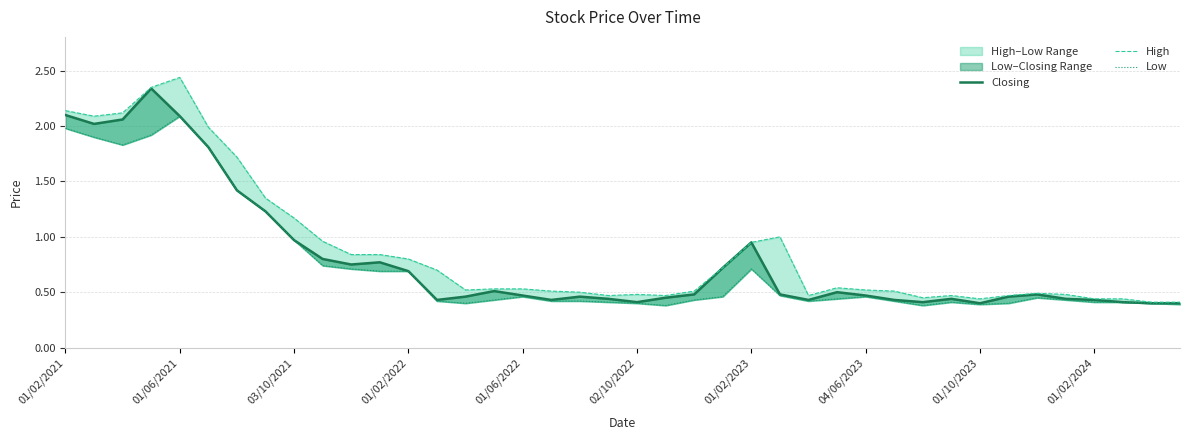

What is the sum of all Closing values?

31.8